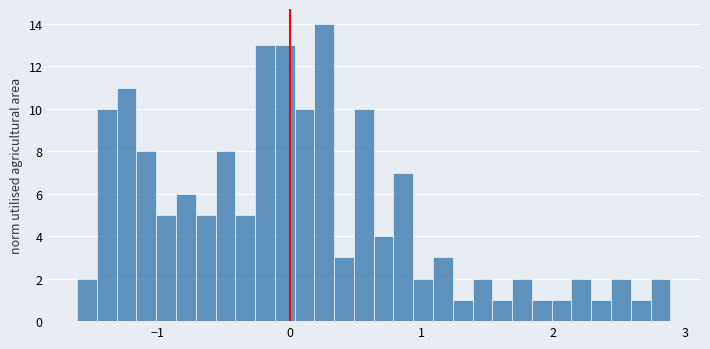

Read against the x-axis, roughly where is the centre of the tallest bar?

0.3